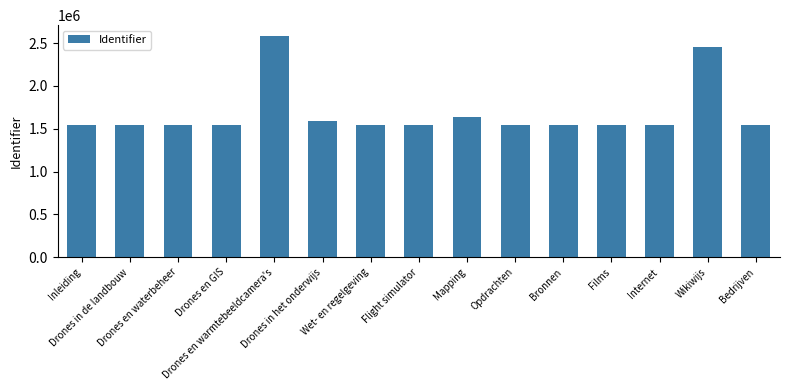

What is the label of the 7th bar from the right?

Mapping